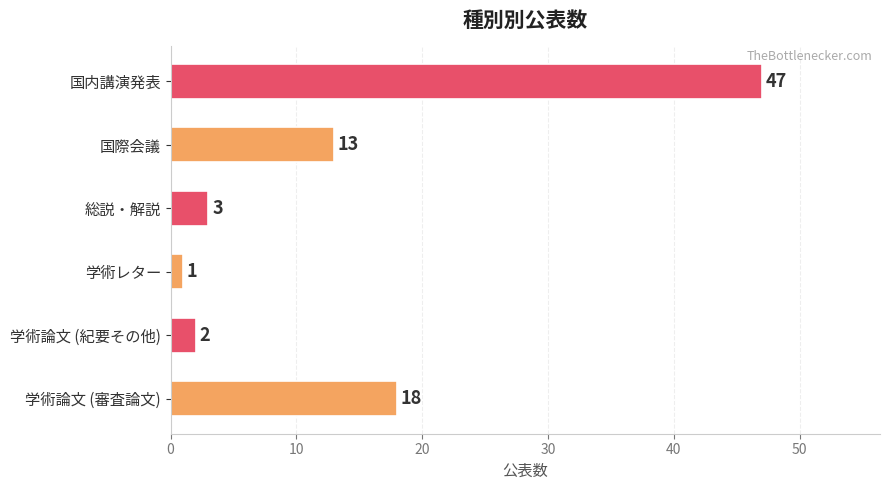

What is the sum of all values?

84